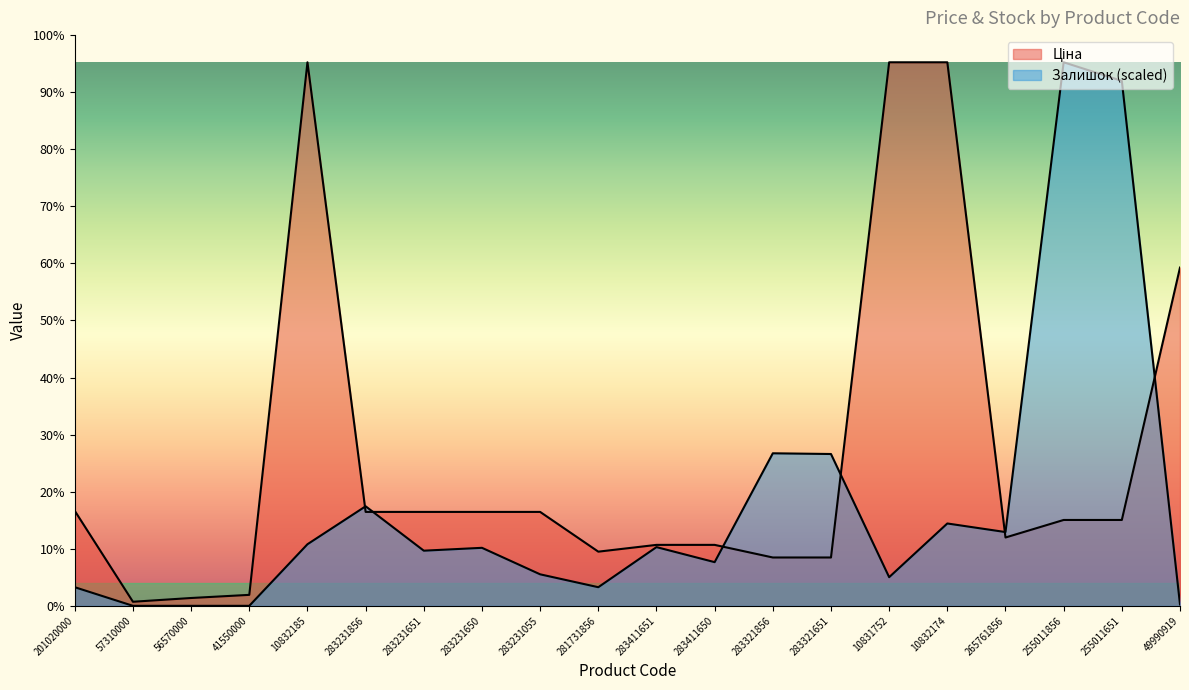

How many series are shown in this chart?

2